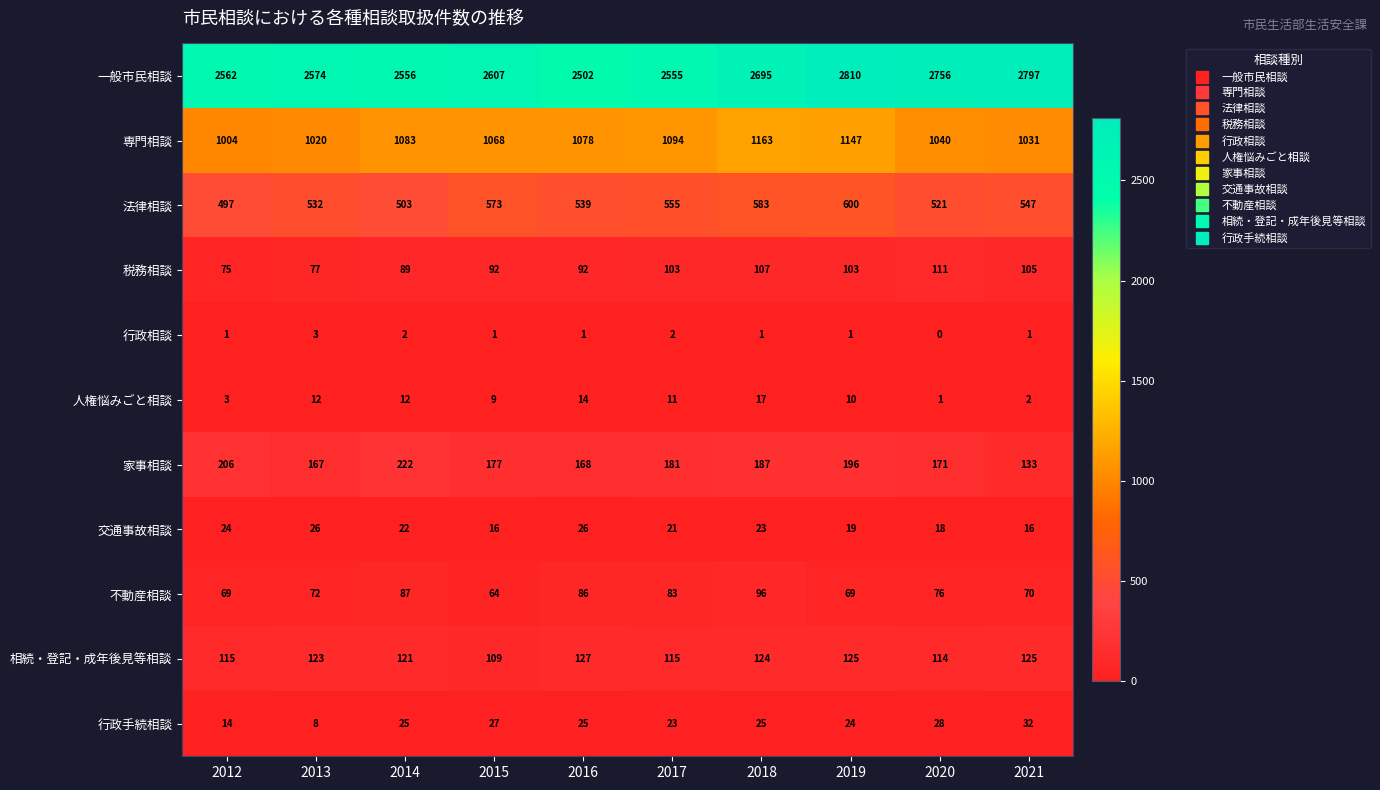

Which series has the largest total across all categories?

一般市民相談